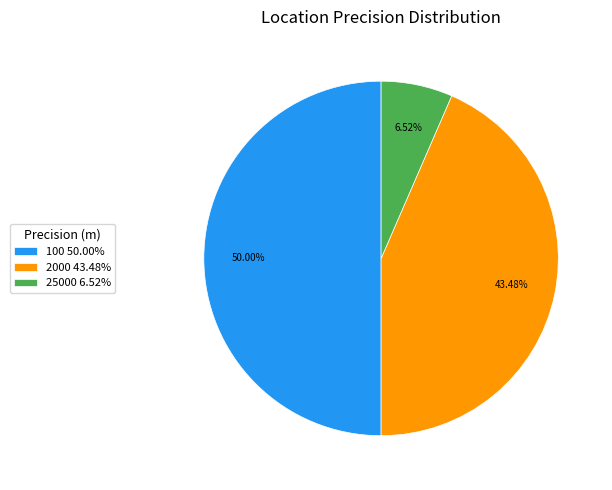

Combined, do 100 50.00% and 2000 43.48% account for over 50%?

Yes